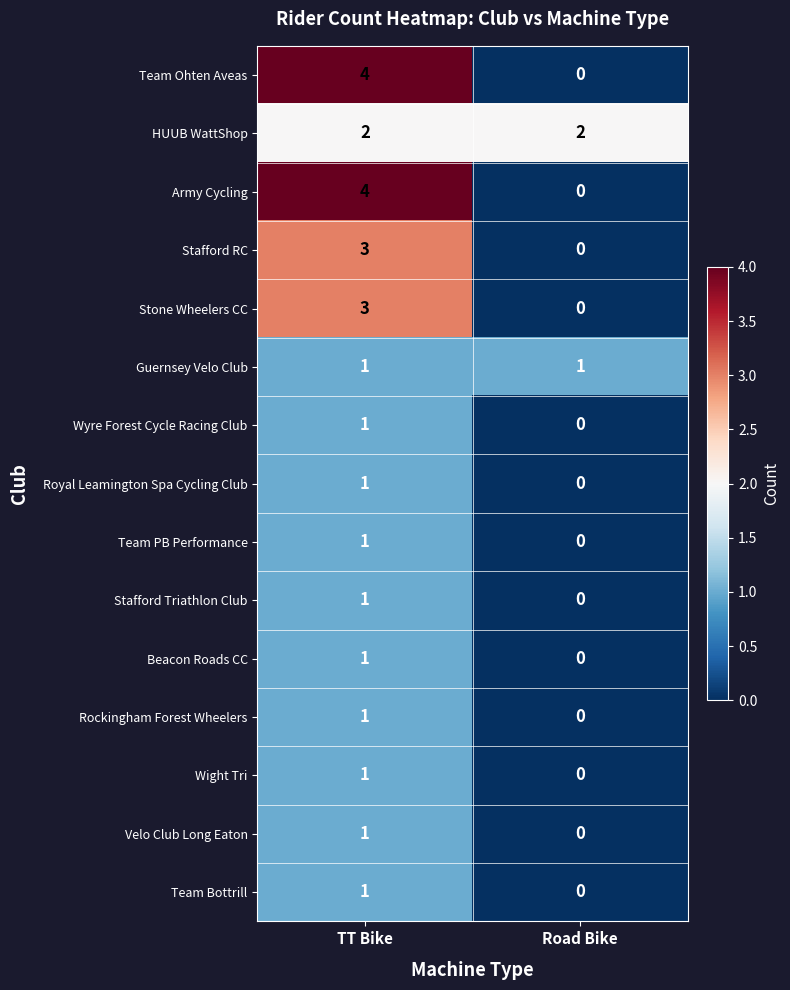

How many data points does each series have?

2